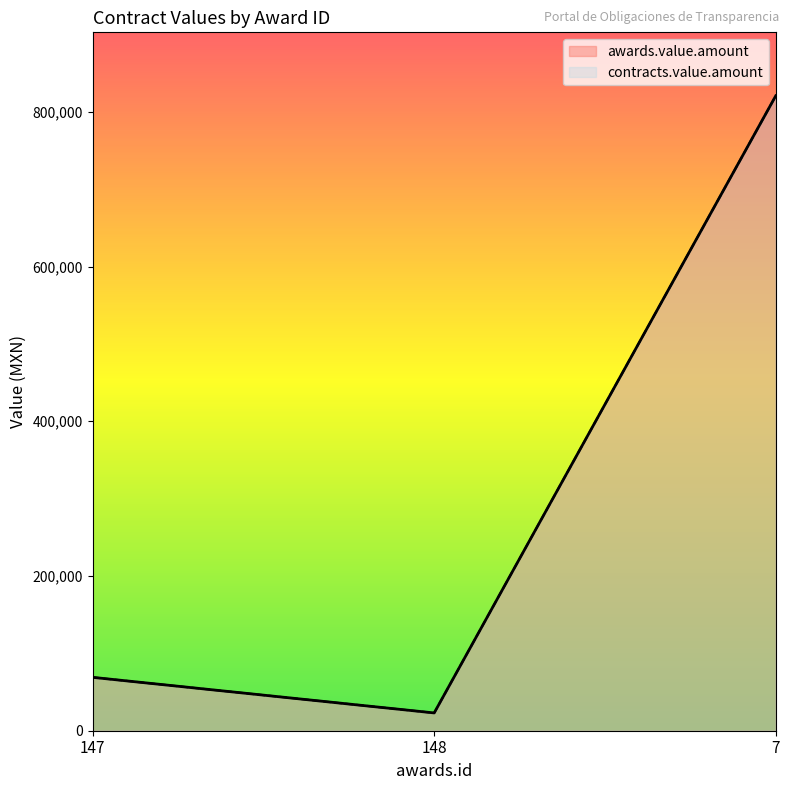

How many series are shown in this chart?

2